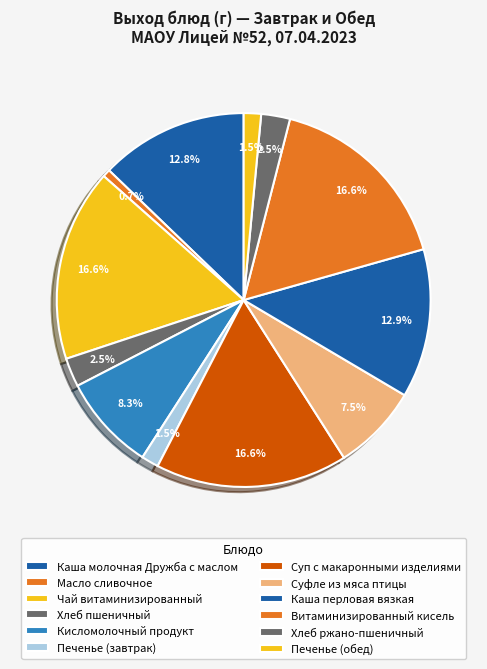

To the nearest percent, what is the average slice percentage?

8%